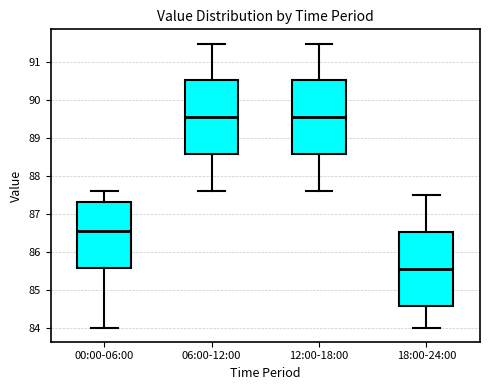

Reading left to right, transcribe this box plot: for each box, give where its median line is, the range the box spans, and where its two whiskers end, as read against the y-axis. The values are not printed on the chart, so give them approximately, as read against the axis.

00:00-06:00: median 86.6, box 85.6 to 87.3, whiskers 84.0 to 87.6
06:00-12:00: median 89.6, box 88.6 to 90.5, whiskers 87.6 to 91.5
12:00-18:00: median 89.6, box 88.6 to 90.5, whiskers 87.6 to 91.5
18:00-24:00: median 85.6, box 84.6 to 86.5, whiskers 84.0 to 87.5